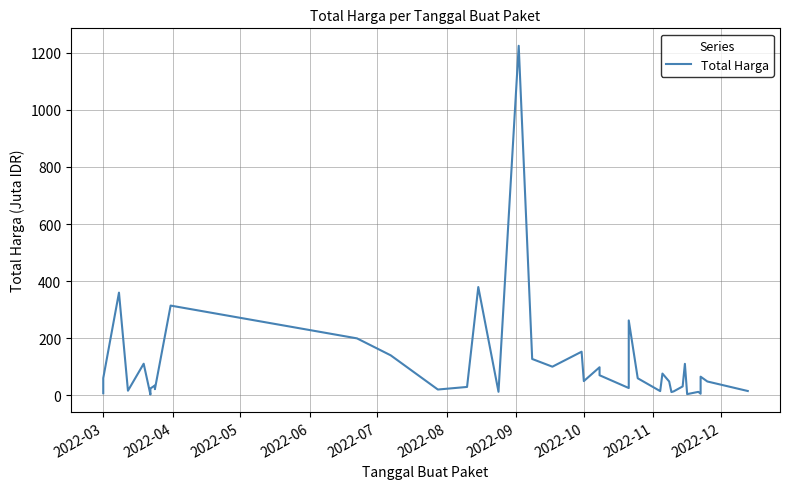

Reading right to left, what are all the values shown in this chart?

14.8	48.1	65.0	5.1	11.8	3.8	110.0	30.8	13.4	11.1	48.1	75.9	14.4	59.4	262.1	25.2	70.0	98.0	49.5	152.5	100.0	127.0	1224.7	12.0	379.1	29.0	19.9	139.8	199.2	314.1	21.2	27.7	34.1	23.7	2.4	110.4	15.8	359.5	59.9	6.9